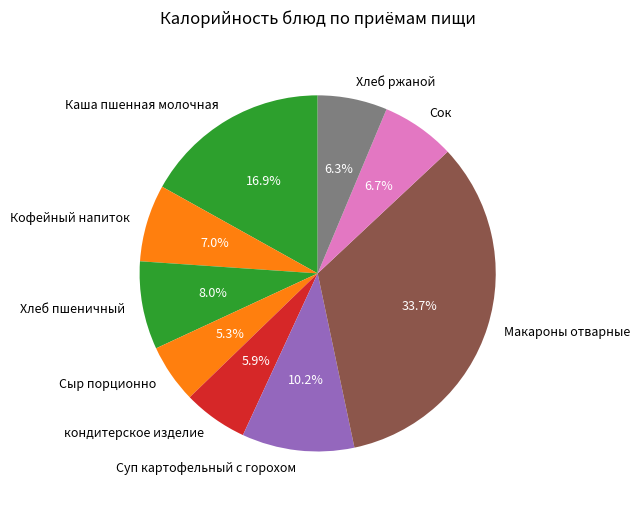

Is Хлеб ржаной the majority of the pie?

No